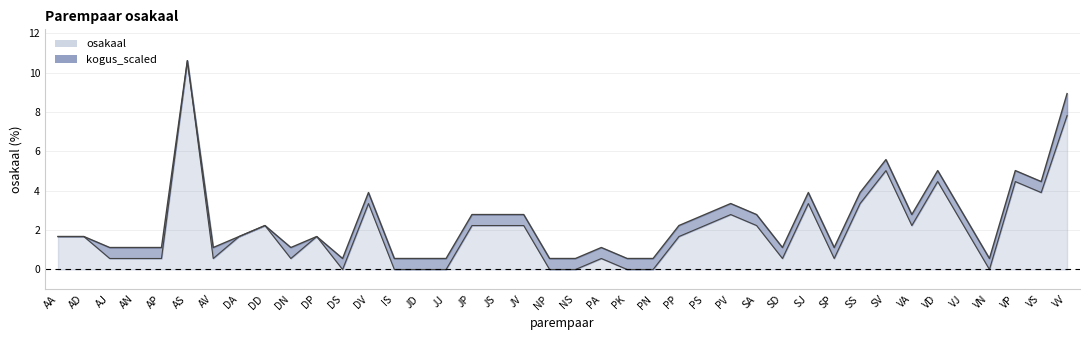

How many lines are shown in the chart?

2